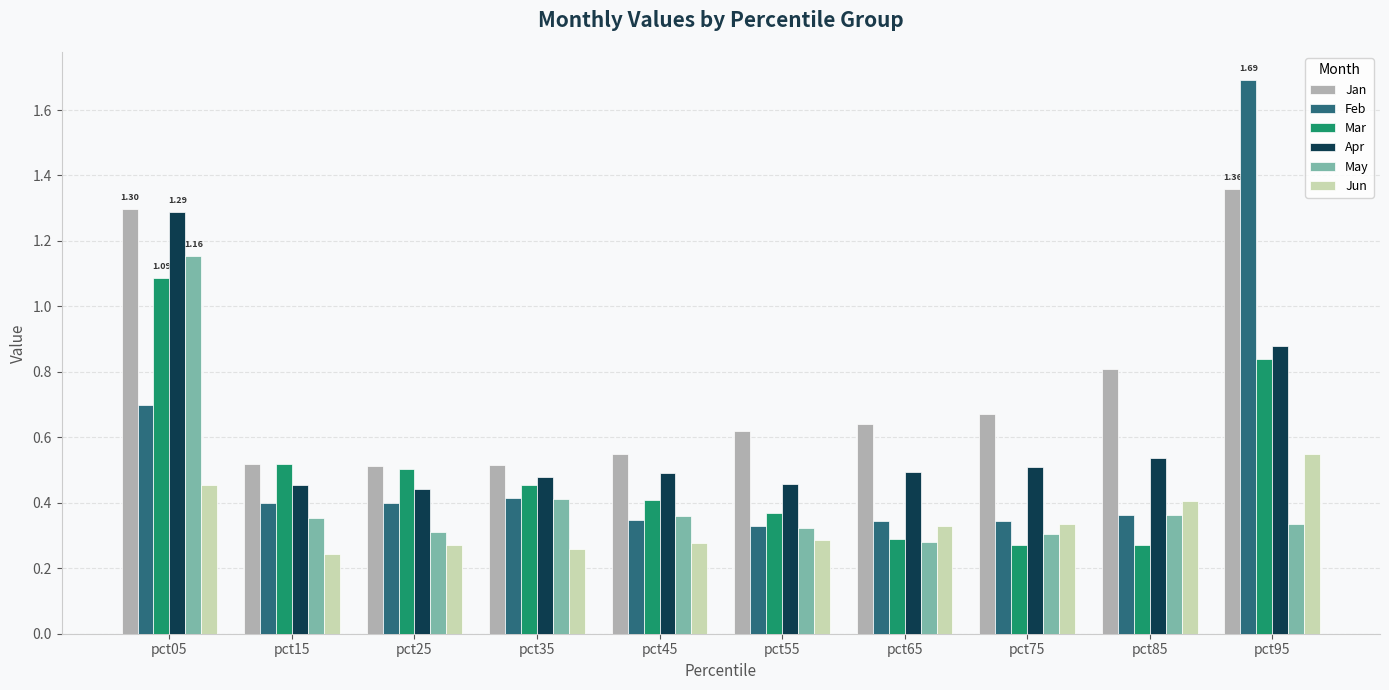

How many bars are there in total?

60